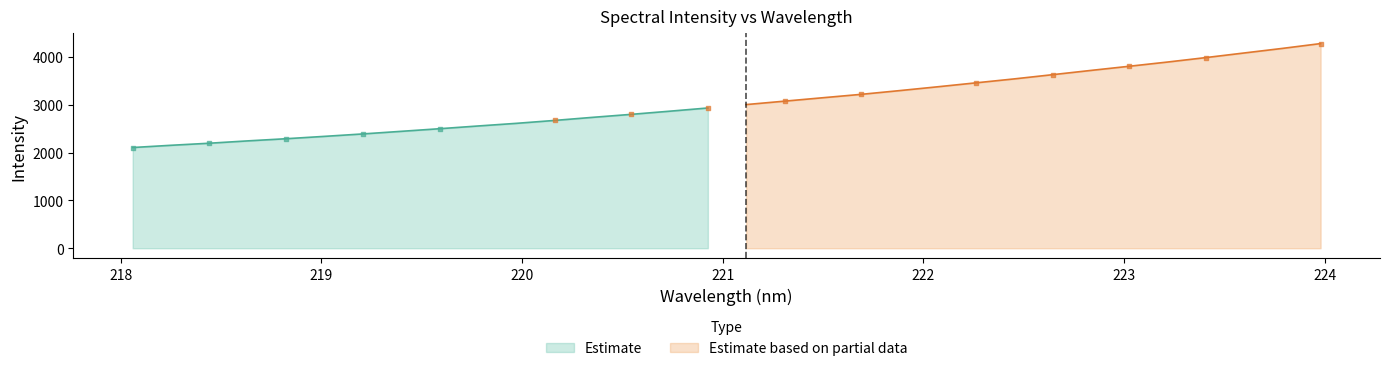

Which has a higher value, 218.6332 or 222.6447?

222.6447